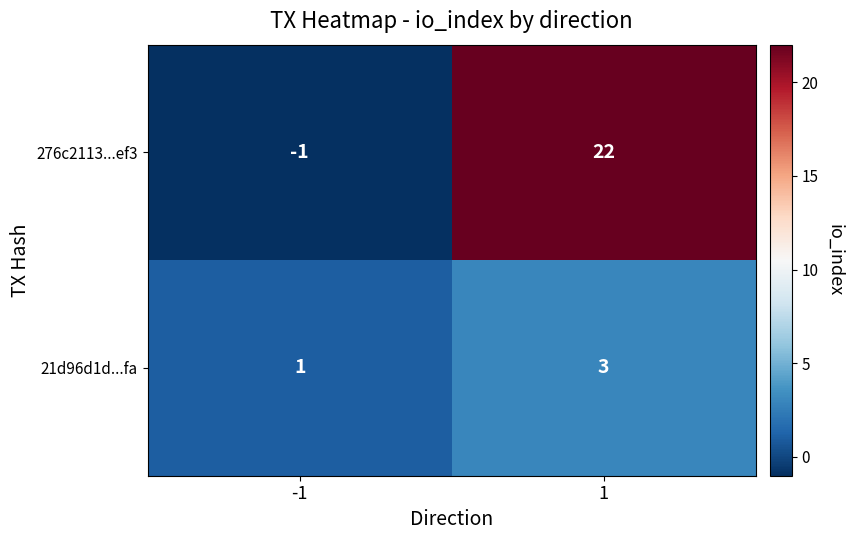

What is the sum of all 21d96d1d...fa values?

4